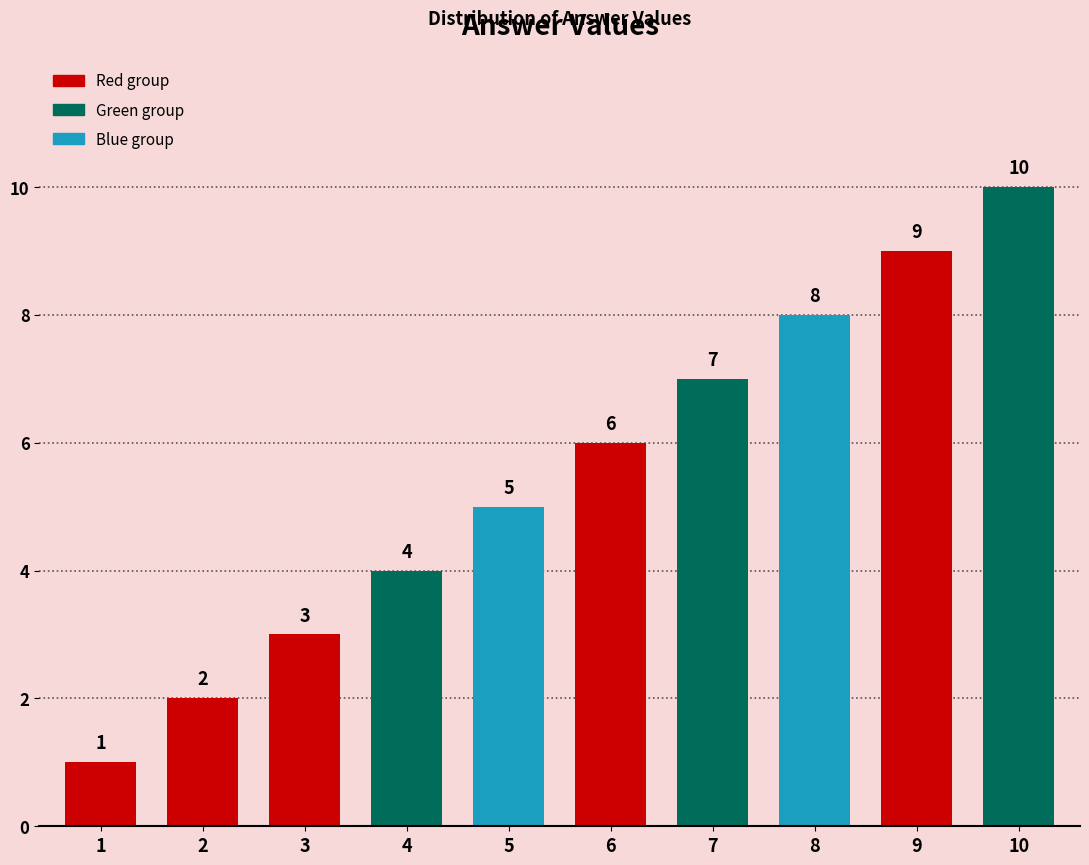

List the labels in order of value, largest first.

10, 9, 8, 7, 6, 5, 4, 3, 2, 1